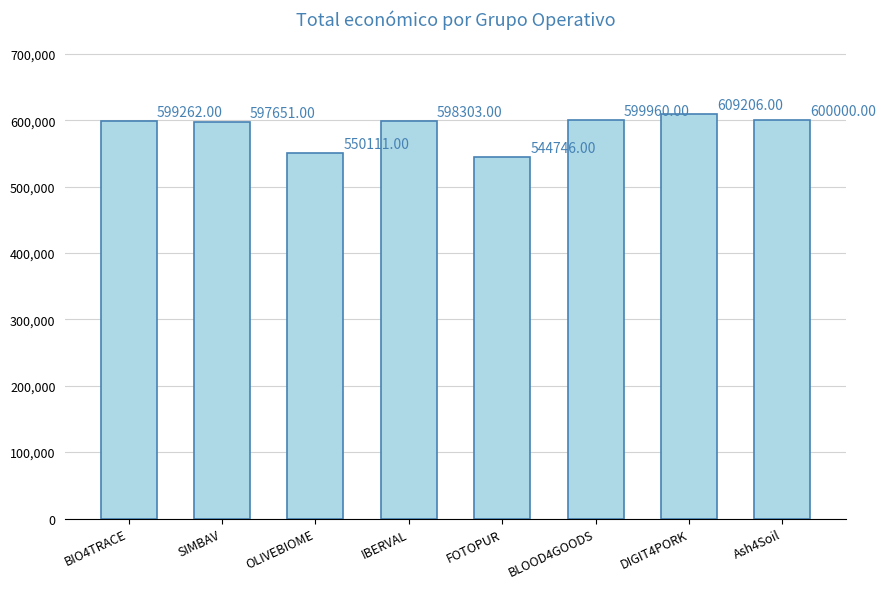

List the labels in order of value, largest first.

DIGIT4PORK, Ash4Soil, BLOOD4GOODS, BIO4TRACE, IBERVAL, SIMBAV, OLIVEBIOME, FOTOPUR